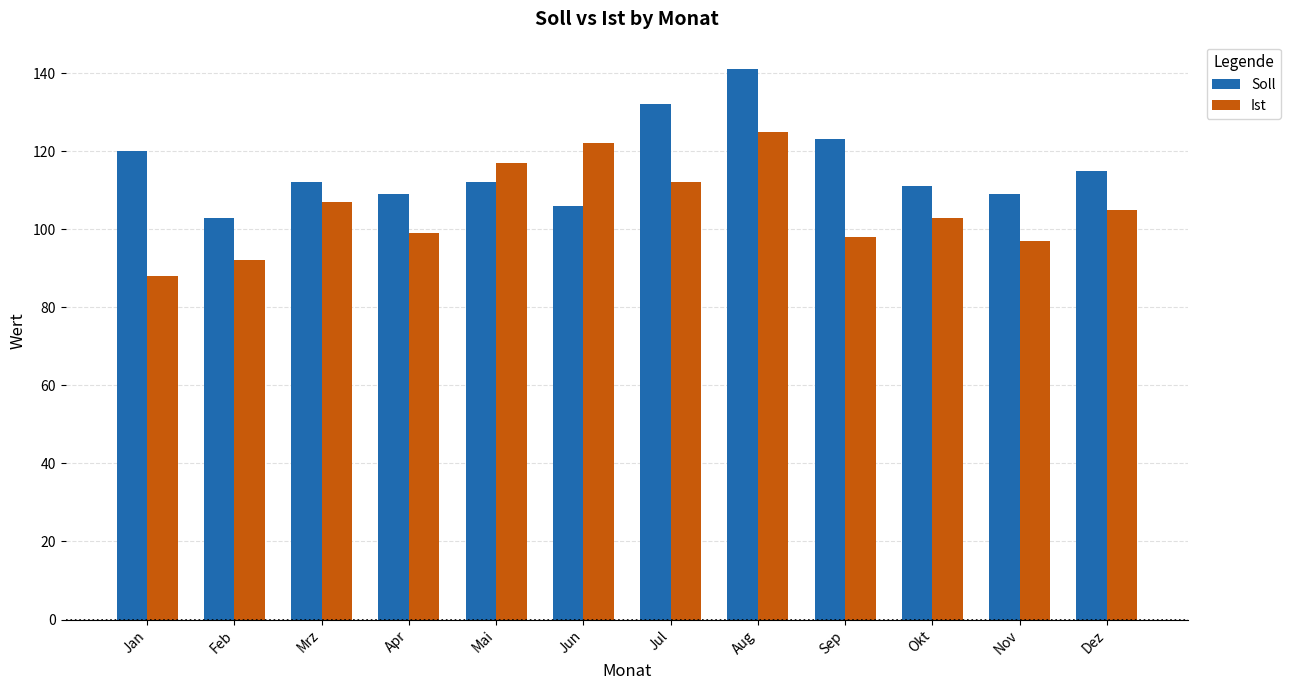

At how many categories does at least one series exceed 128?

2